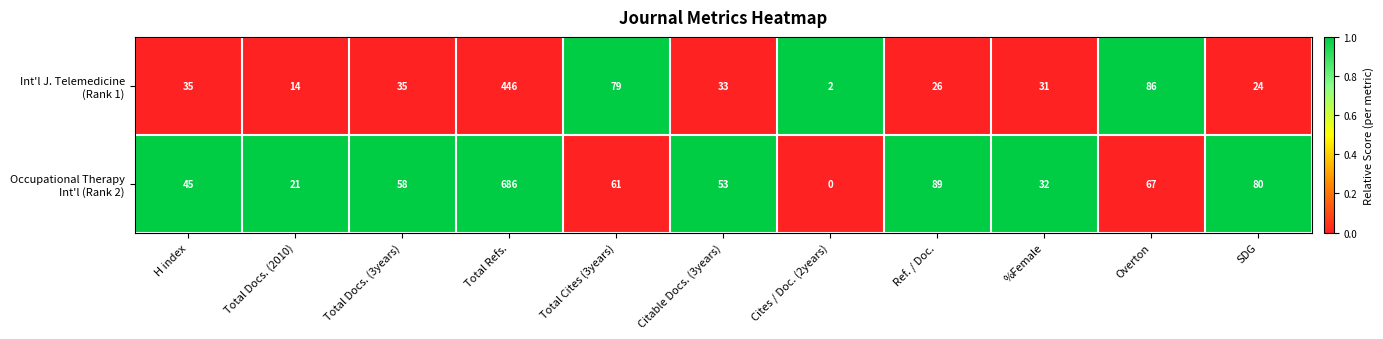

What is the difference between the highest and lowest values at Citable Docs. (3years)?

20